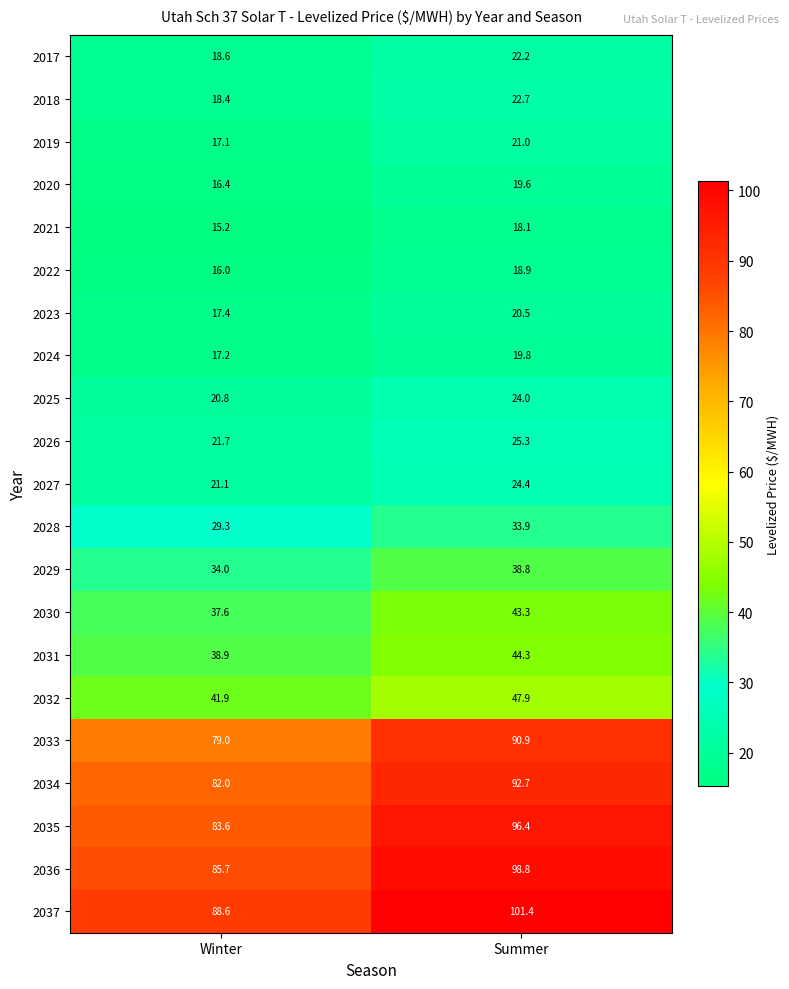

What is the difference between the 2028 values at Winter and Summer?

4.6